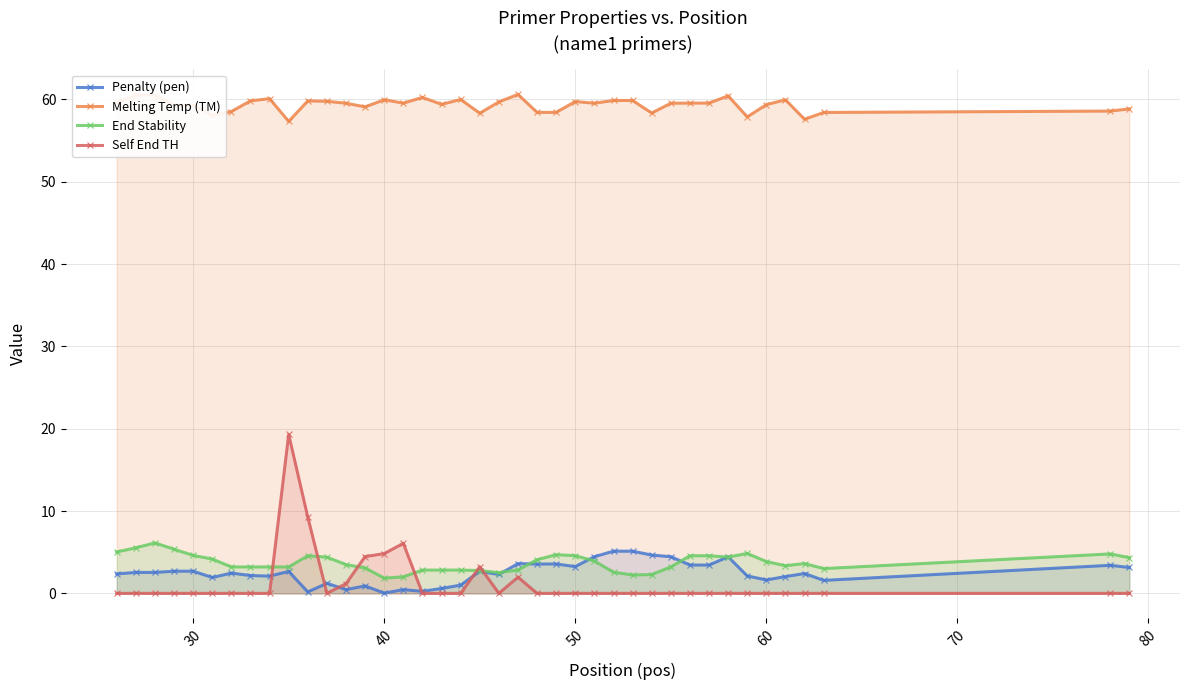

Reading right to left, transcribe all the data shown in this chart.

Penalty (pen): 3.1	3.4	1.6	2.4	2.0	1.6	2.1	4.4	3.4	3.4	4.5	4.7	5.1	5.1	4.5	3.3	3.6	3.6	3.6	2.3	2.7	1.0	0.6	0.3	0.4	0.0	0.9	0.5	1.2	0.2	2.7	2.1	2.2	2.5	1.9	2.7	2.7	2.5	2.5	2.4
Melting Temp (TM): 58.9	58.6	58.4	57.6	60.0	59.4	57.9	60.4	59.6	59.6	59.5	58.3	59.9	59.9	59.5	59.7	58.4	58.4	60.6	59.7	58.3	60.0	59.4	60.3	59.6	60.0	59.1	59.5	59.8	59.8	57.3	60.1	59.8	58.5	58.1	59.3	59.3	60.5	60.5	59.6
End Stability: 4.3	4.8	3.0	3.6	3.4	3.9	4.8	4.4	4.6	4.6	3.2	2.3	2.2	2.6	3.9	4.6	4.7	4.1	2.9	2.5	2.8	2.8	2.8	2.8	2.0	1.9	3.1	3.5	4.4	4.6	3.2	3.2	3.2	3.2	4.2	4.6	5.4	6.1	5.5	5.0
Self End TH: 0.0	0.0	0.0	0.0	0.0	0.0	0.0	0.0	0.0	0.0	0.0	0.0	0.0	0.0	0.0	0.0	0.0	0.0	2.0	0.0	3.2	0.0	0.0	0.0	6.1	4.8	4.5	1.2	0.0	9.2	19.3	0.0	0.0	0.0	0.0	0.0	0.0	0.0	0.0	0.0